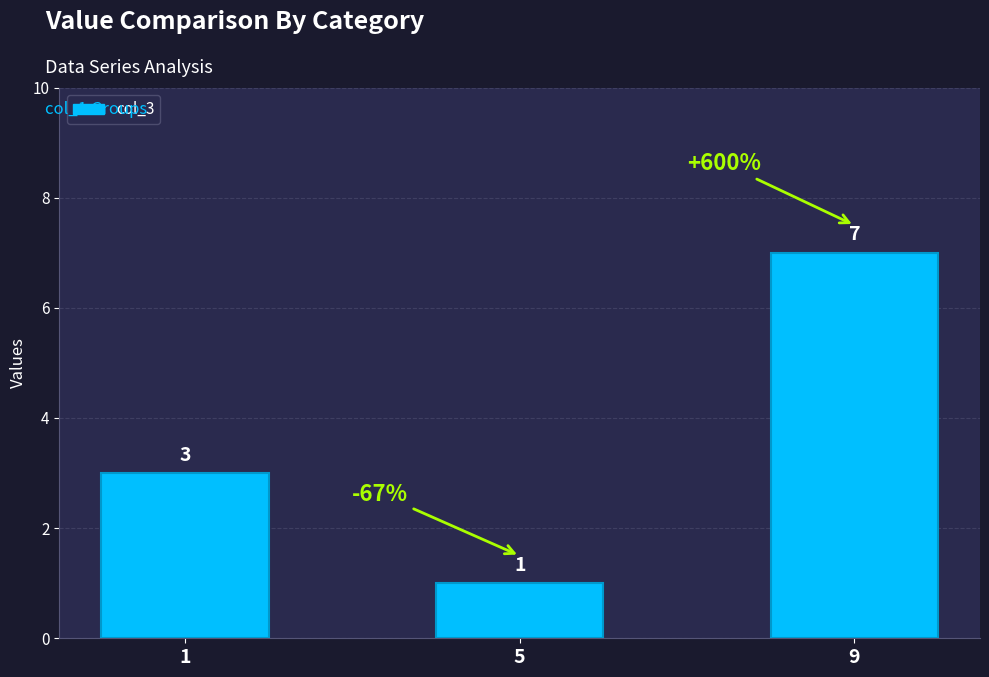

Is it true that the value at 1 is 5?

False